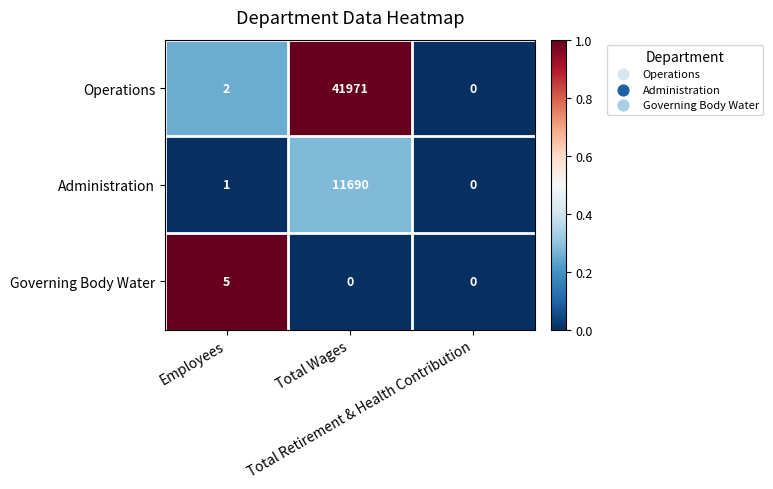

List the series in order of their overall mean, highest first.

Operations, Administration, Governing Body Water